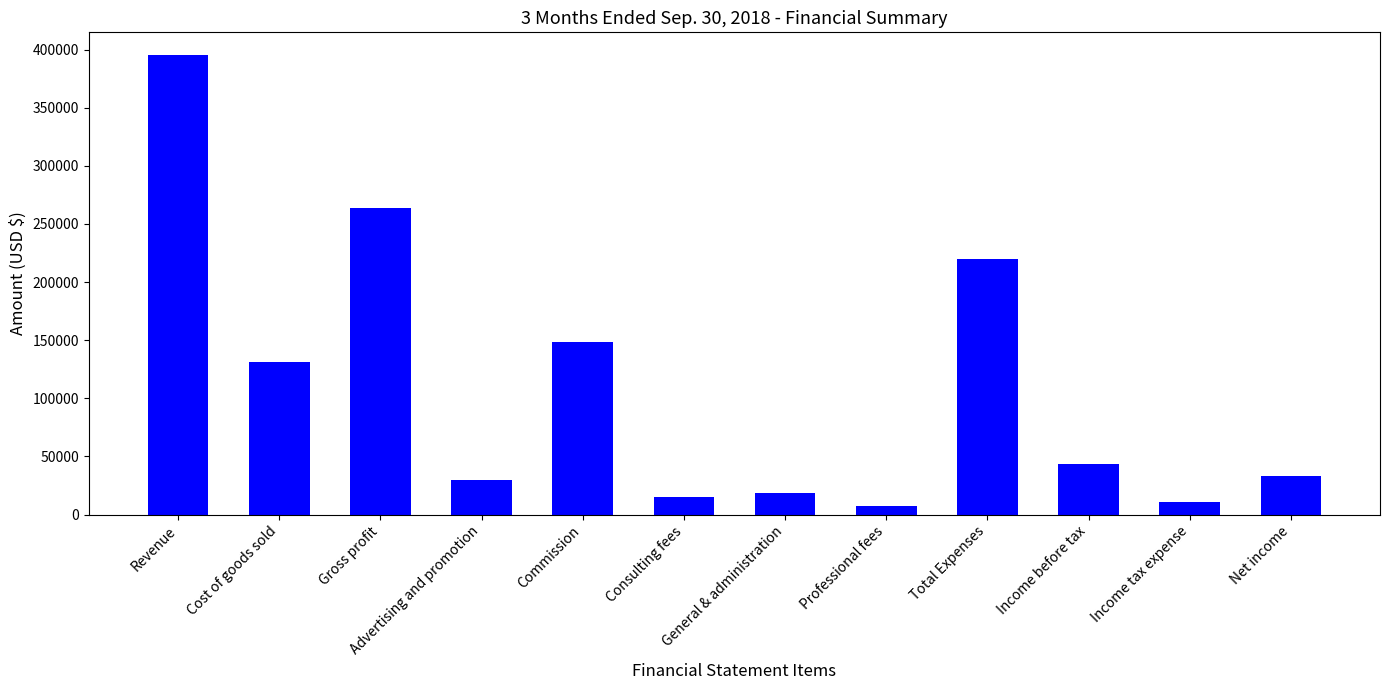

Is it true that the value at Commission is 148570?

True